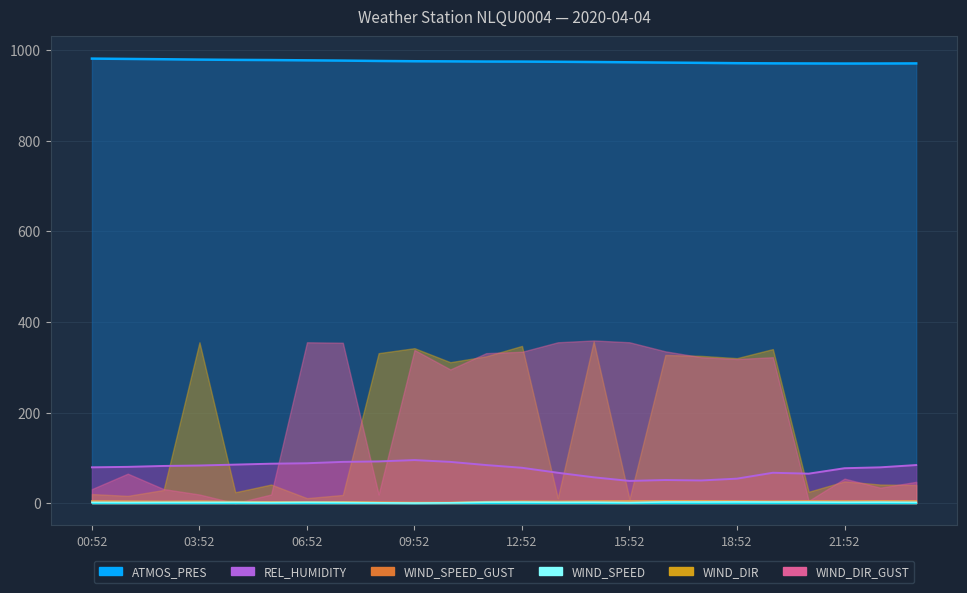

True or false: WIND_SPEED and REL_HUMIDITY cross at least once.

False